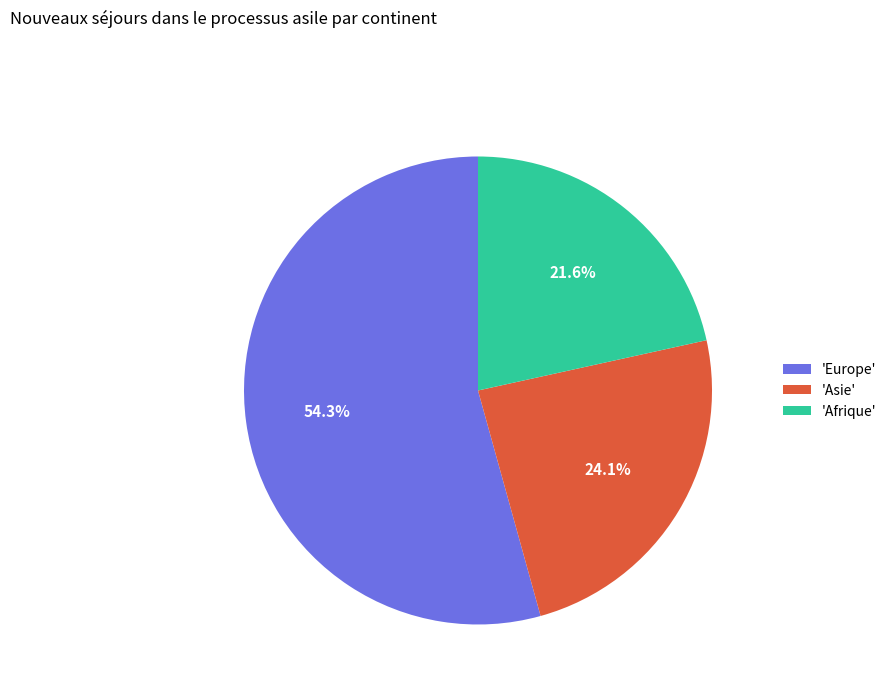

What is the total percentage of 'Afrique' and 'Europe'?

75.9%